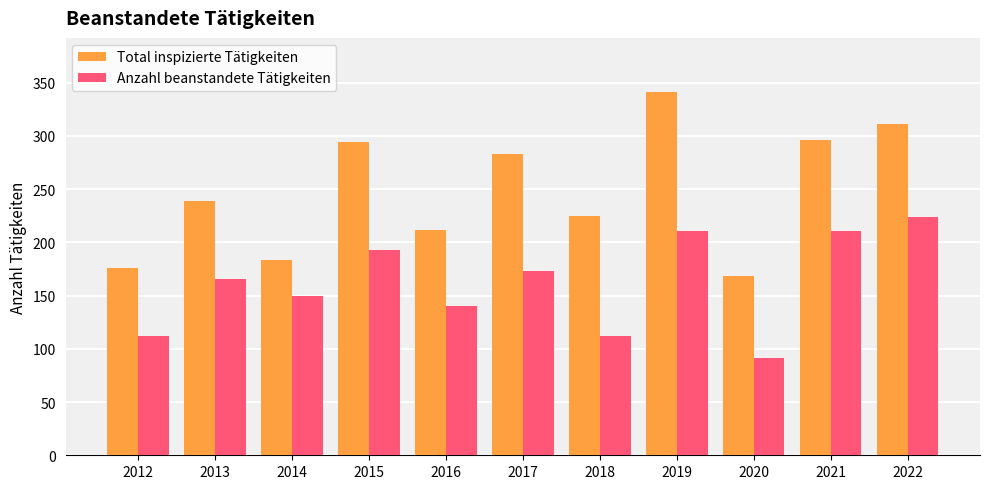

Reading right to left, list all the values displayed in this chart.

Total inspizierte Tätigkeiten: 2022=311	2021=296	2020=168	2019=341	2018=225	2017=283	2016=212	2015=294	2014=183	2013=239	2012=176
Anzahl beanstandete Tätigkeiten: 2022=224	2021=211	2020=91	2019=211	2018=112	2017=173	2016=140	2015=193	2014=150	2013=166	2012=112